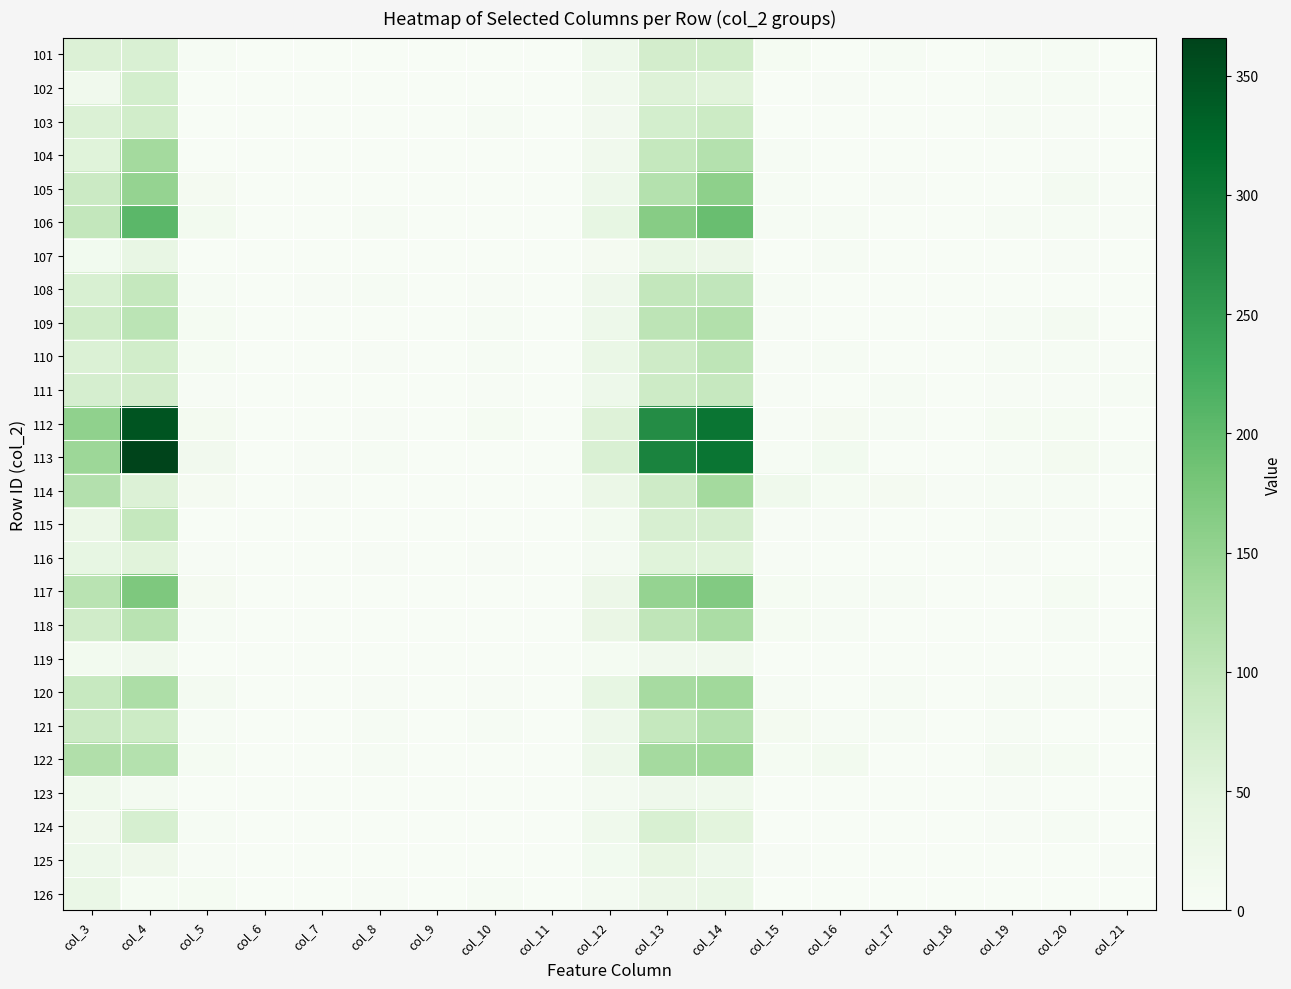

What is the difference between the highest and lowest values at col_12?

57